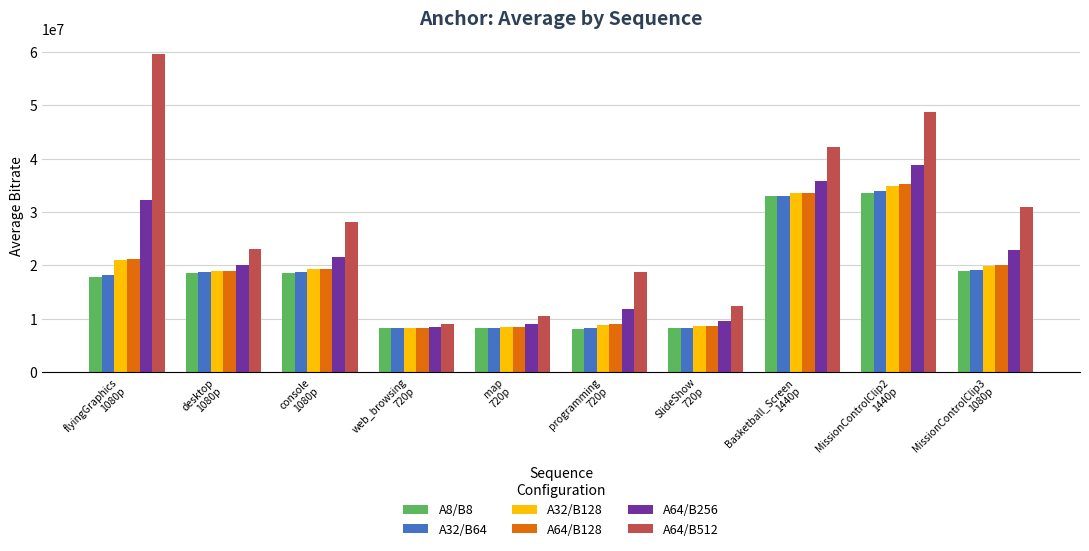

At which label is A64/B512 closest to 34314126?

MissionControlClip3
1080p